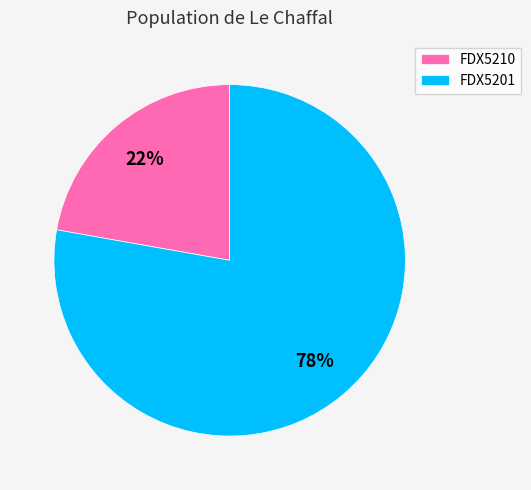

Do FDX5201 and FDX5210 together represent more than half of the pie?

Yes